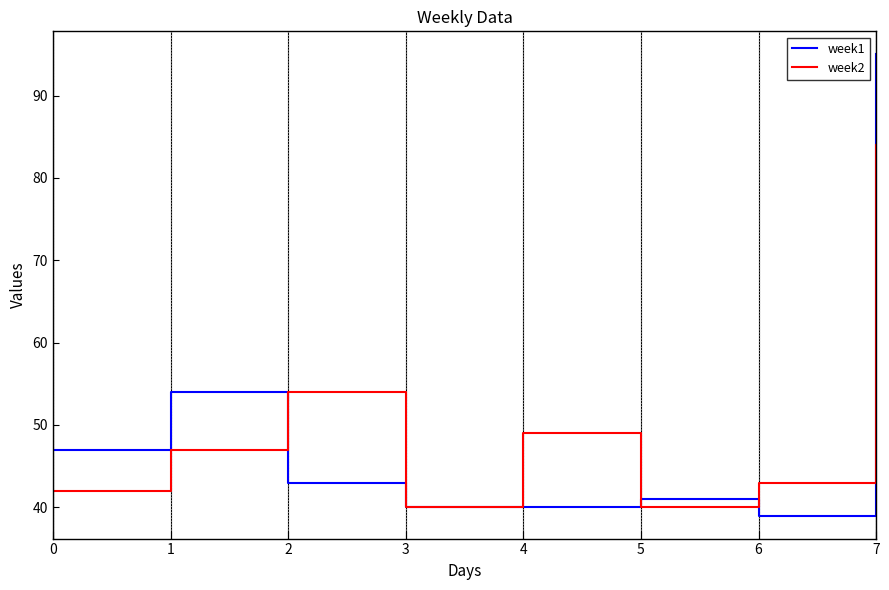

At which label does week1 reach its minimum?

6